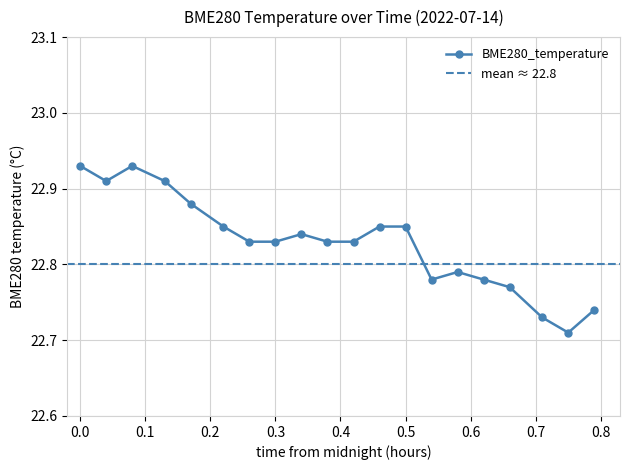

The value at 00:05 is 22.9. True or false?

True